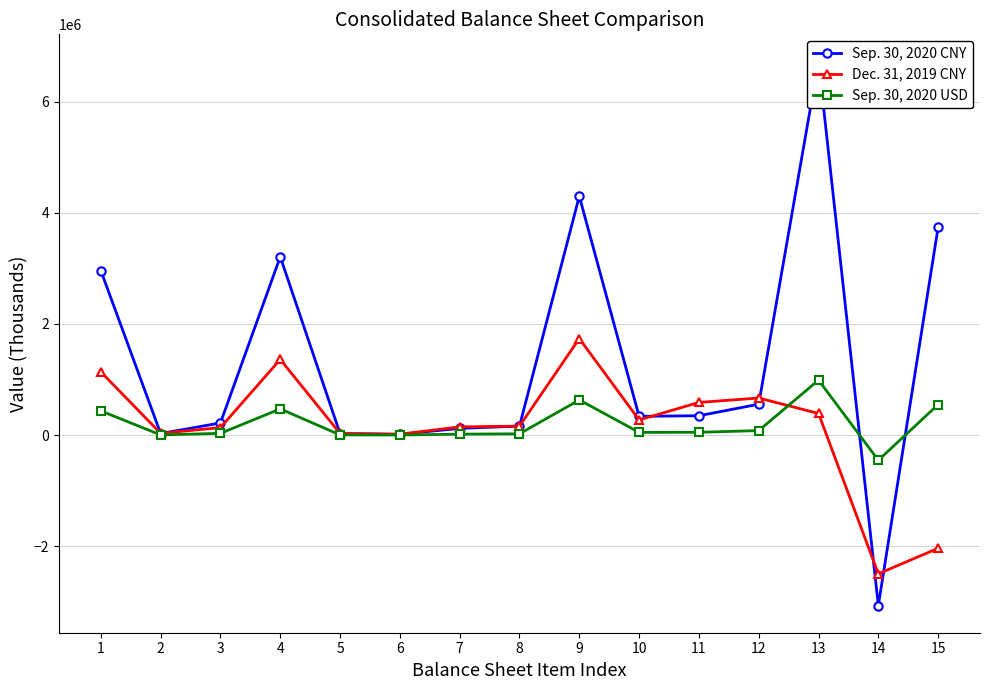

Reading right to left, extract all data points from this chart.

Sep. 30, 2020 CNY: 3741635	-3064842	6720714	556437	349396	338317	4298072	162574	122000	15061	27058	3208382	219839	28526	2960017
Dec. 31, 2019 CNY: -2034695	-2494207	389379	668090	588479	273553	1737572	162574	148844	16435	30069	1361319	136036	32000	1137473
Sep. 30, 2020 USD: 551083	-451403	989854	81954	51460	49829	633037	23945	17969	2218	3985	472543	32379	4201	435963